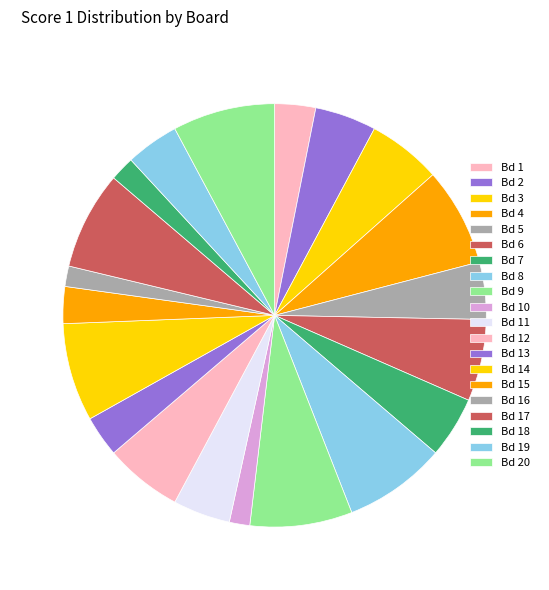

Which category has the smallest portion of the pie?

Board 10